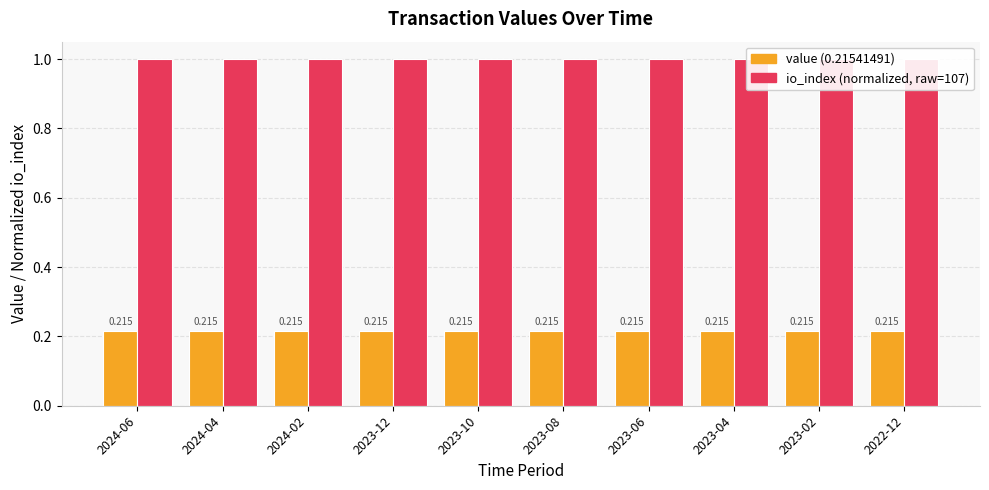

Which category has the lowest value in the value series?

2024-06